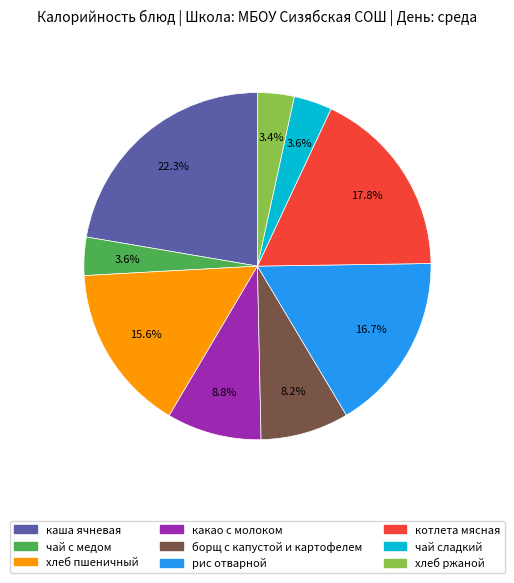

Is борщ с капустой и картофелем the majority of the pie?

No